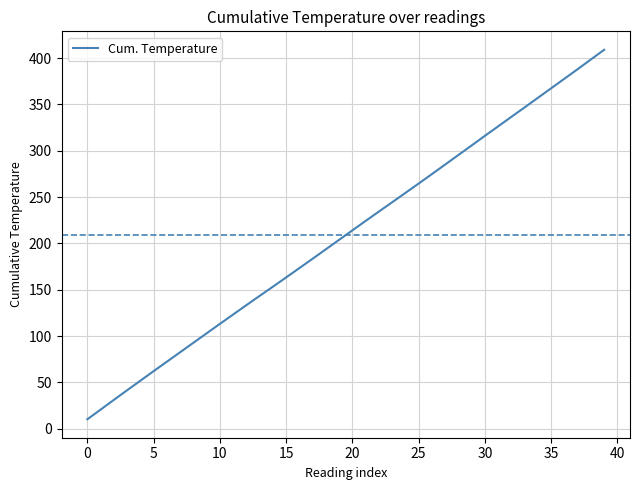

What is the minimum value shown in the chart?

10.3